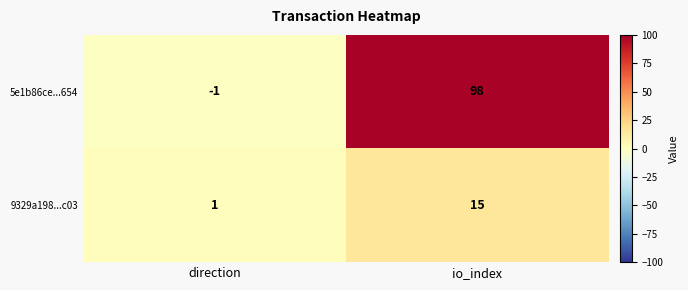

At how many categories does at least one series exceed 97?

1